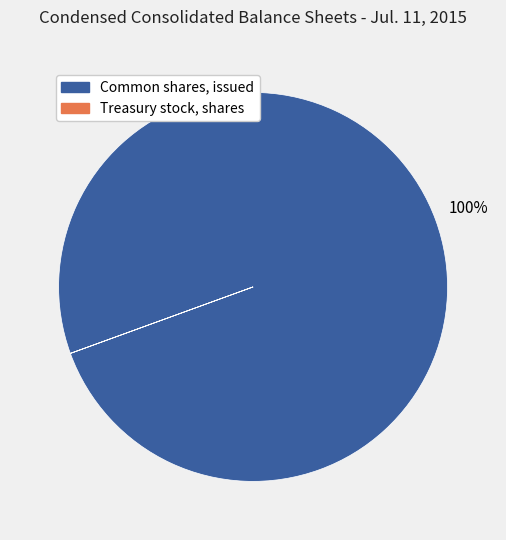

To the nearest percent, what is the difference between the largest and smallest slice percentages?

100%